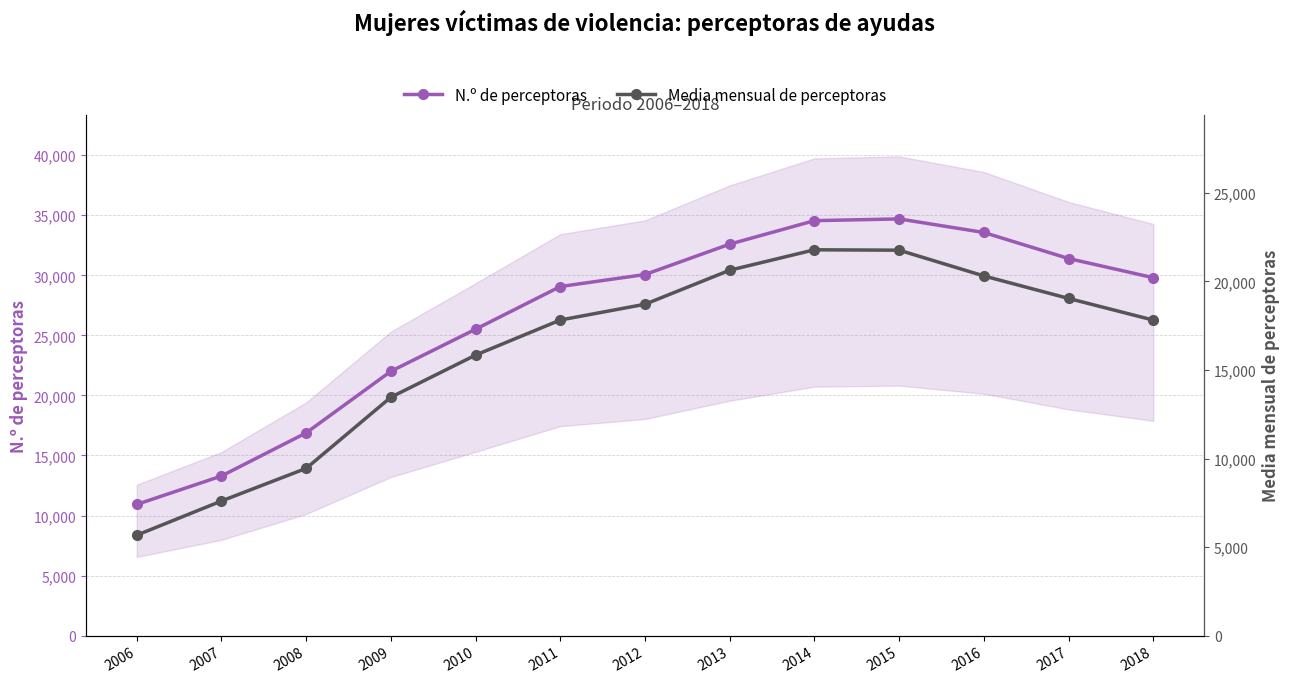

True or false: N.º de perceptoras and Media mensual de perceptoras cross at least once.

False